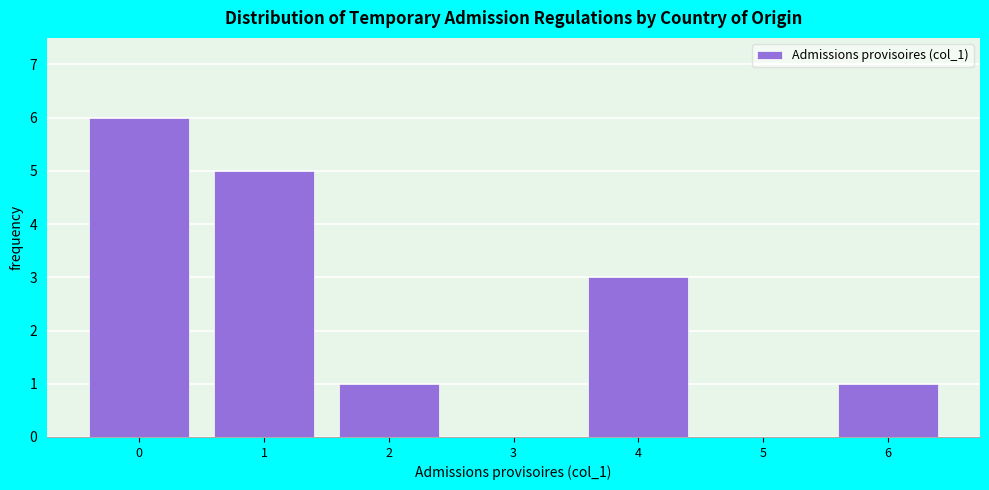

Reading left to right, transcribe this chart: for each bar, give the range it covers on the x-axis and its height. The values are not printed on the chart, so give them approximately, as read against the axis.

-0.5 to 0.5: 6
0.5 to 1.5: 5
1.5 to 2.5: 1
2.5 to 3.5: 0
3.5 to 4.5: 3
4.5 to 5.5: 0
5.5 to 6.5: 1